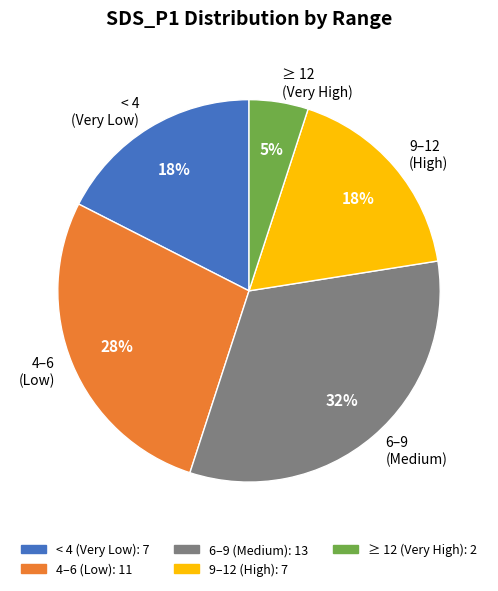

What percentage is the ≥ 12 (Very High) slice, to the nearest percent?

5%